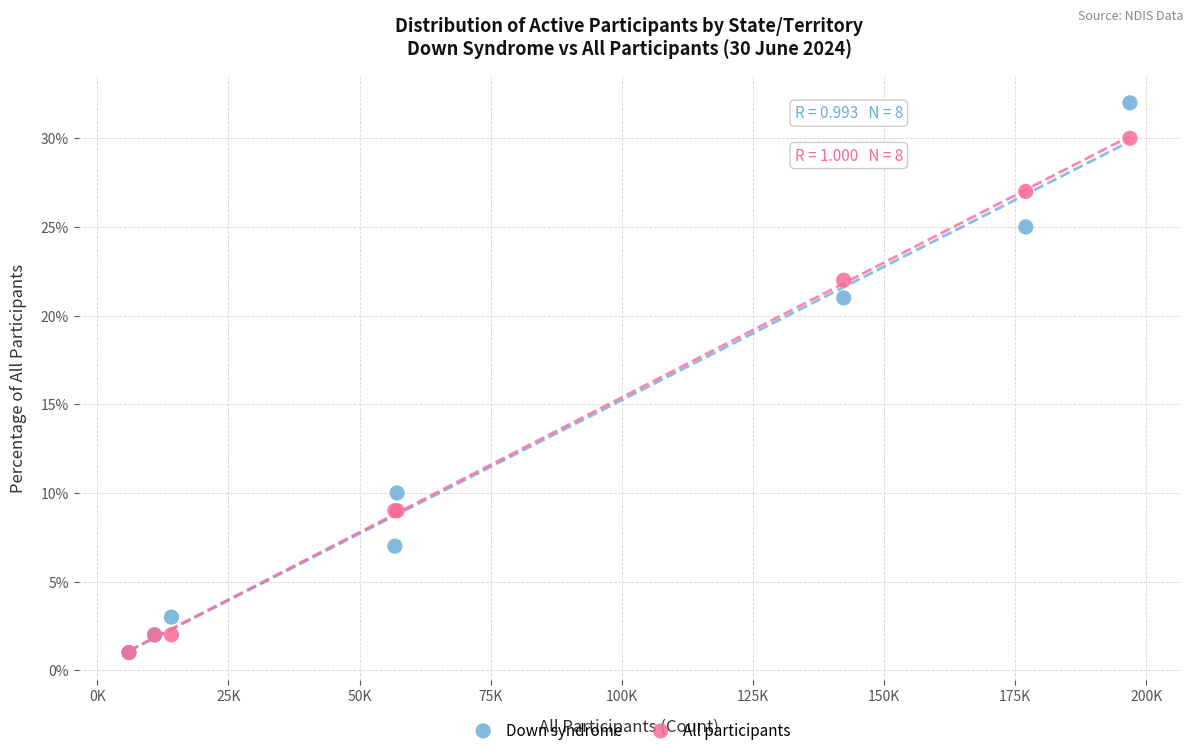

What are all the series names shown in the legend?

Down syndrome, All participants